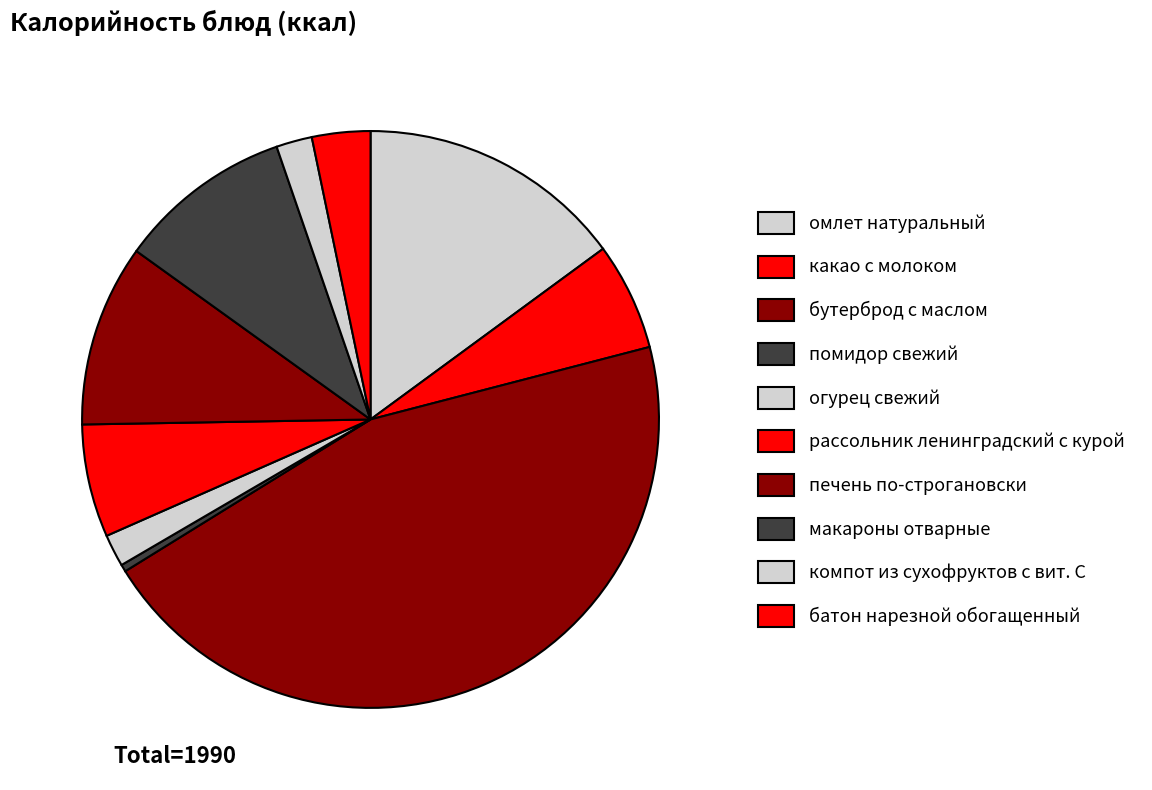

Which has a higher value, компот из сухофруктов с вит. С or какао с молоком?

какао с молоком